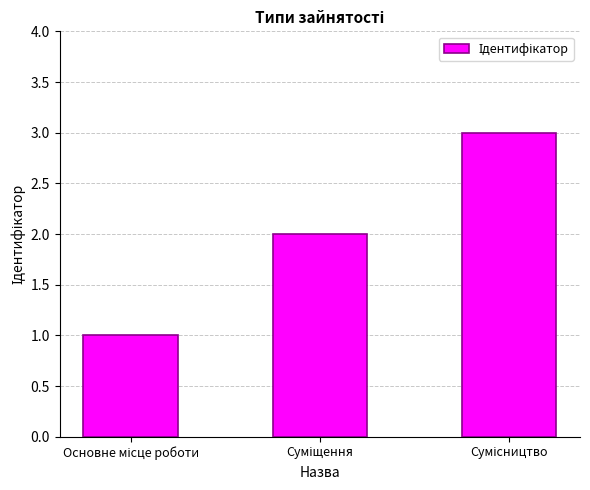

Reading right to left, transcribe all the data shown in this chart.

3	2	1